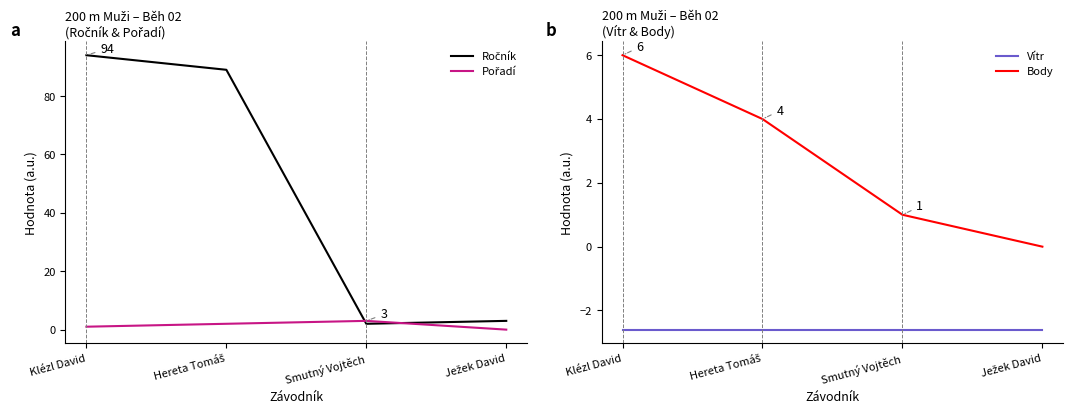

What is the difference between the maximum and second lowest values in the Ročník series?

91.0